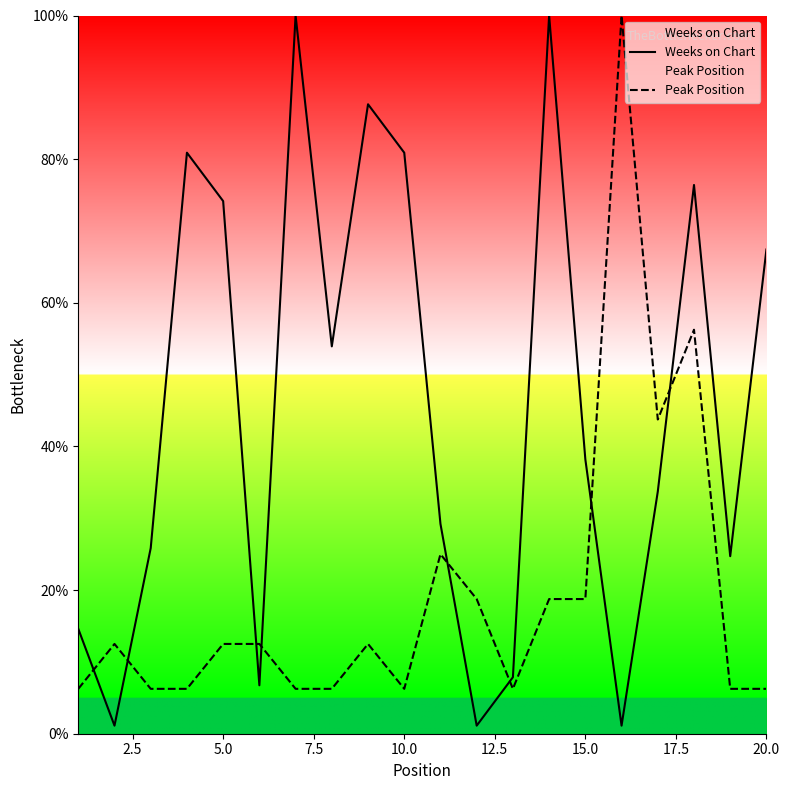

In Weeks on Chart, how many points are lower than both neighbors (excluding endpoints)?

6